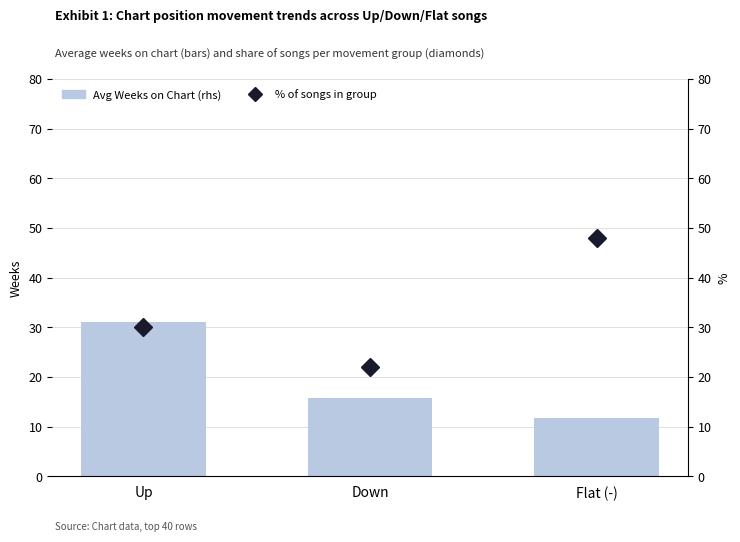

What is the total value across all series at Flat (-)?

59.7